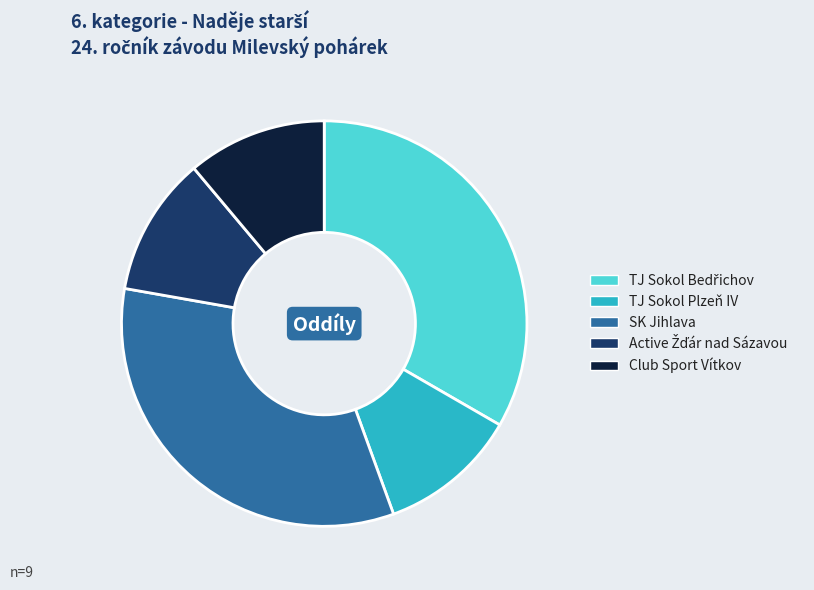

The SK Jihlava slice represents 26% of the pie. True or false?

False